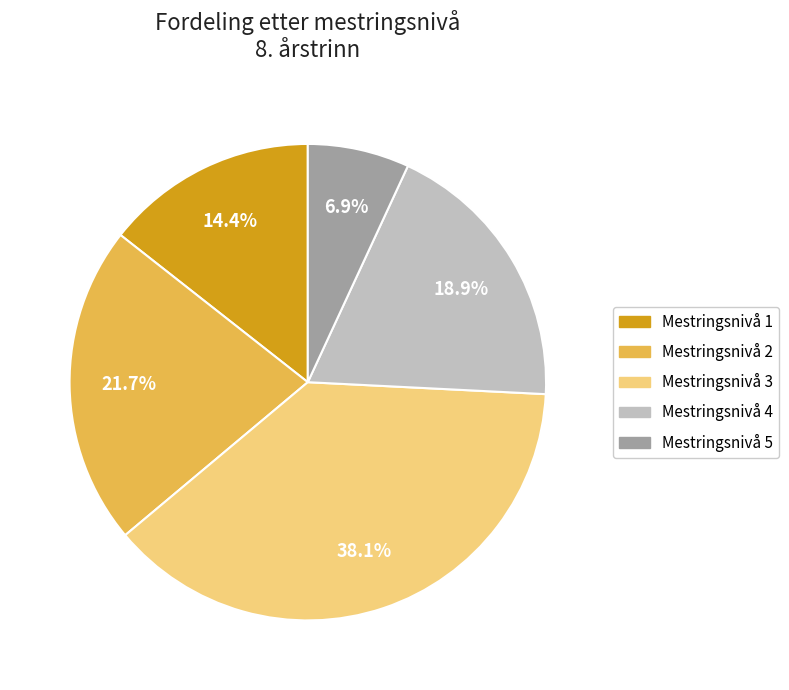

Is it true that Mestringsnivå 5 is 7% of the pie?

True